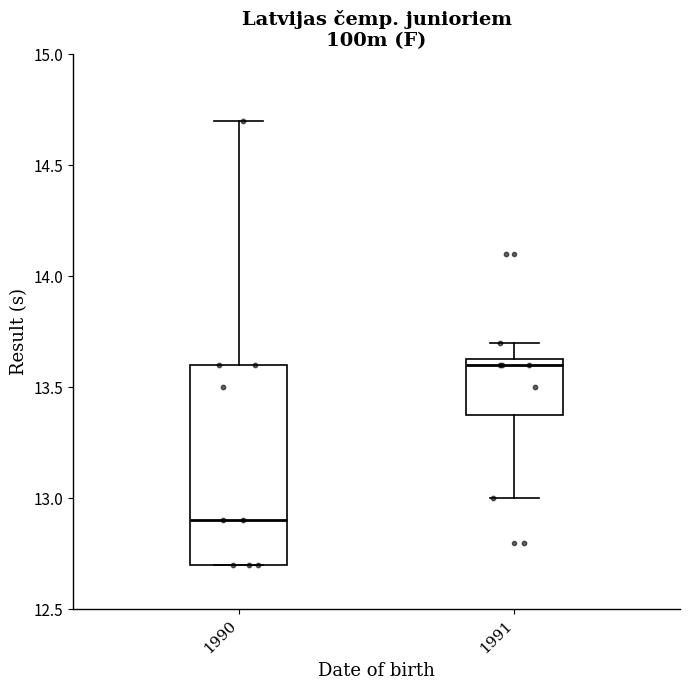

Reading left to right, read every box against the y-axis: the position of its median line, the range the box covers, and the ends of its whiskers. The values are not printed on the chart, so give them approximately, as read against the axis.

1990: median 12.90, box 12.70 to 13.60, whiskers 12.70 to 14.70
1991: median 13.60, box 13.40 to 13.65, whiskers 13.00 to 13.70